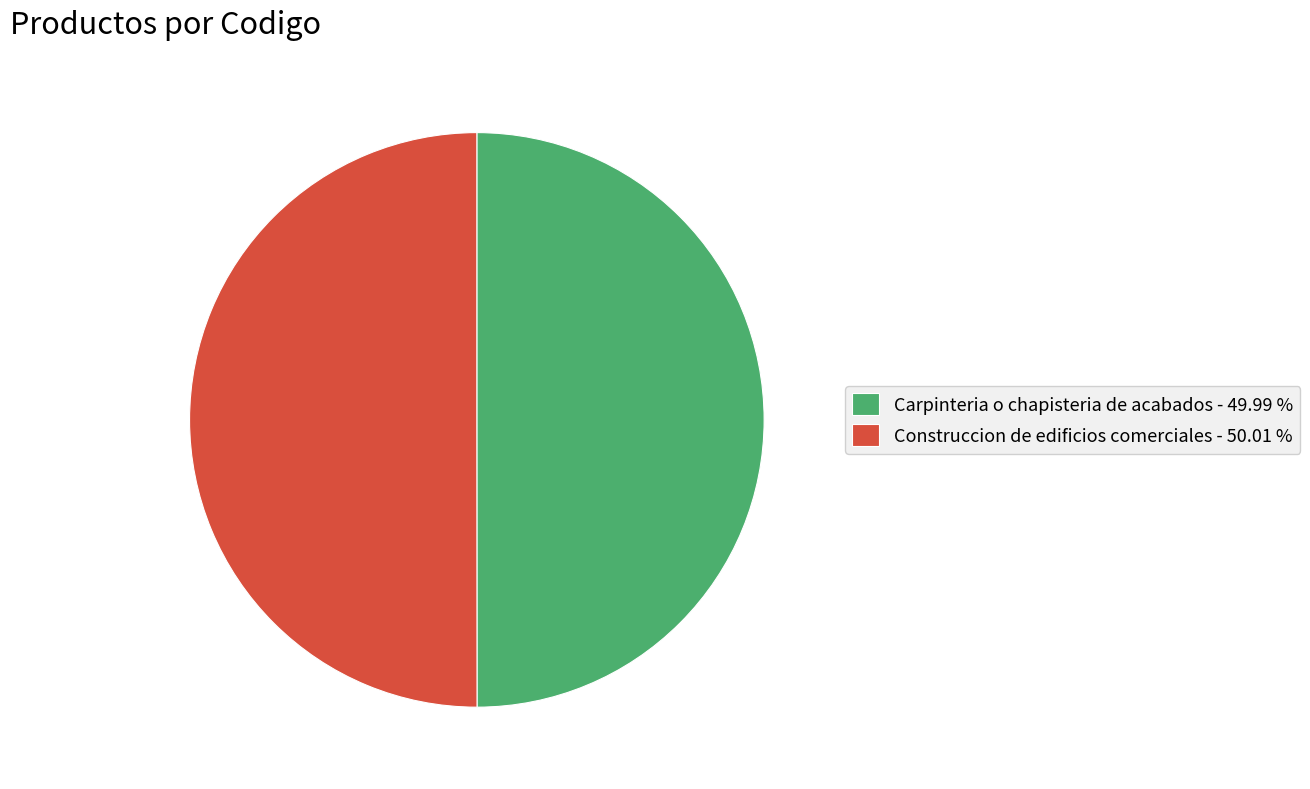

Combined, do Construccion de edificios comerciales - 50.01 % and Carpinteria o chapisteria de acabados - 49.99 % account for over 50%?

Yes